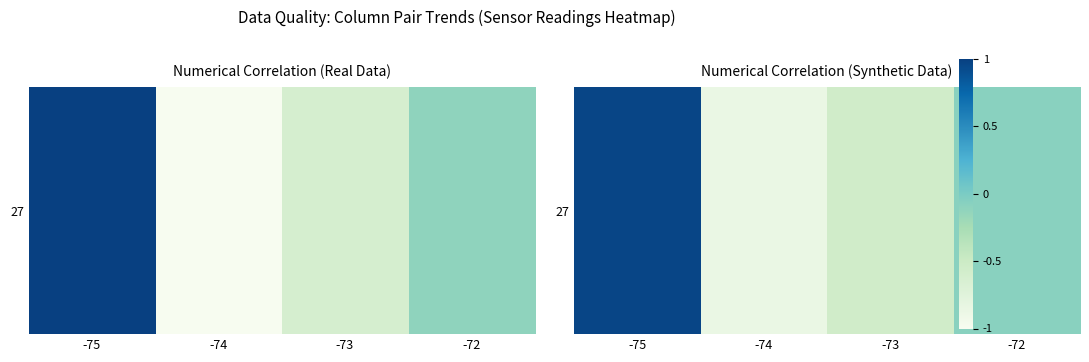

Which has a higher value, -74 or -73?

-73